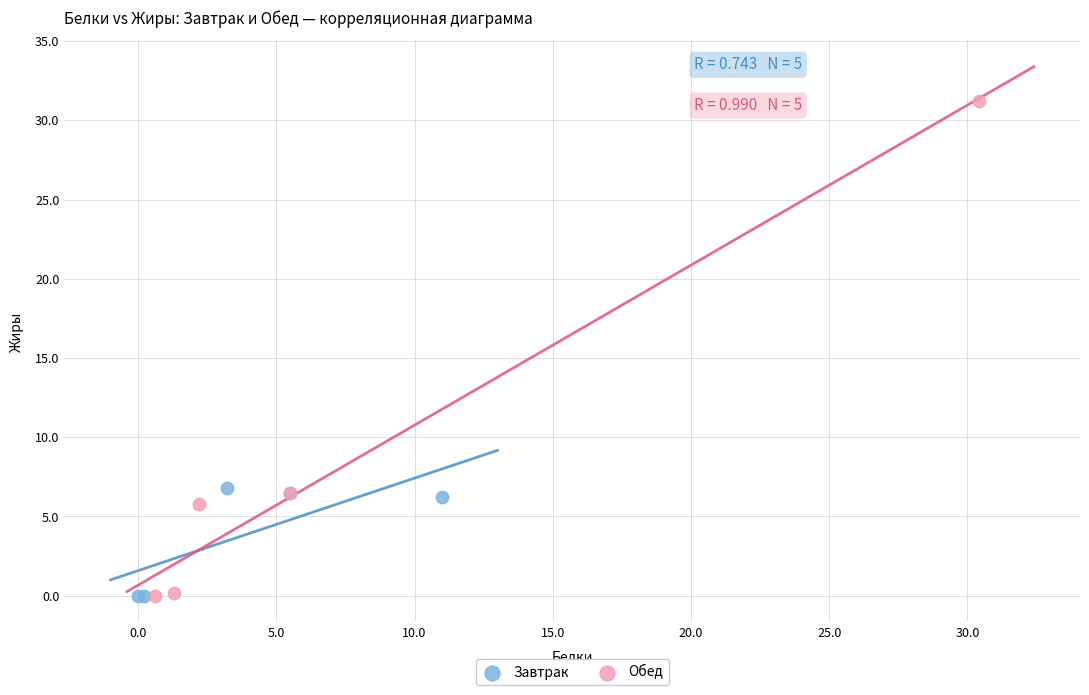

Which series contains the highest Y value?

Обед